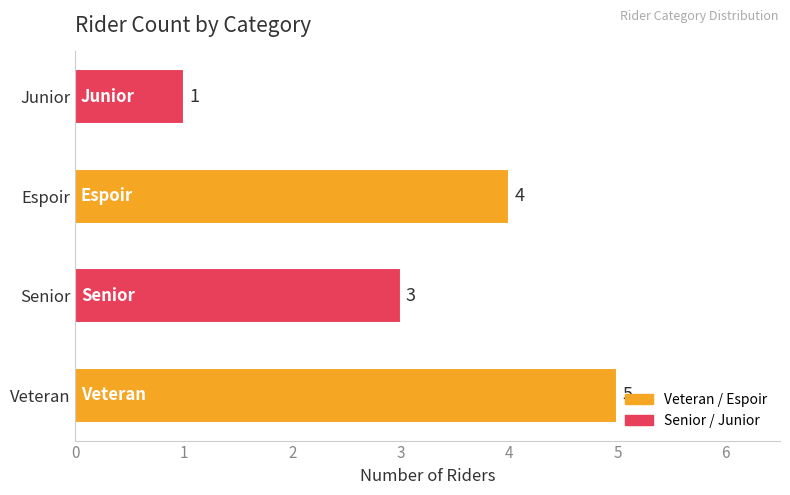

Reading bottom to top, list all the values displayed in this chart.

5	3	4	1